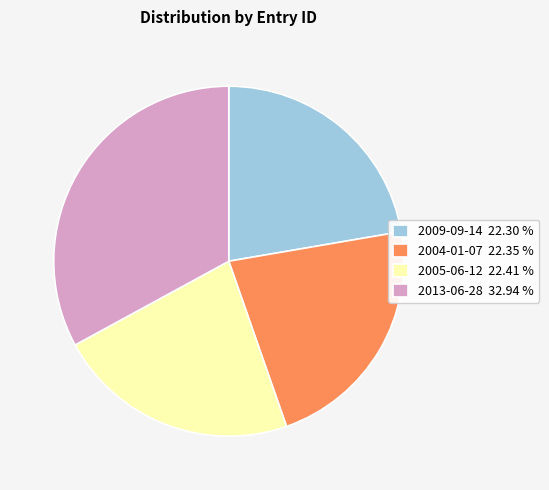

Is there a majority slice in this chart?

No